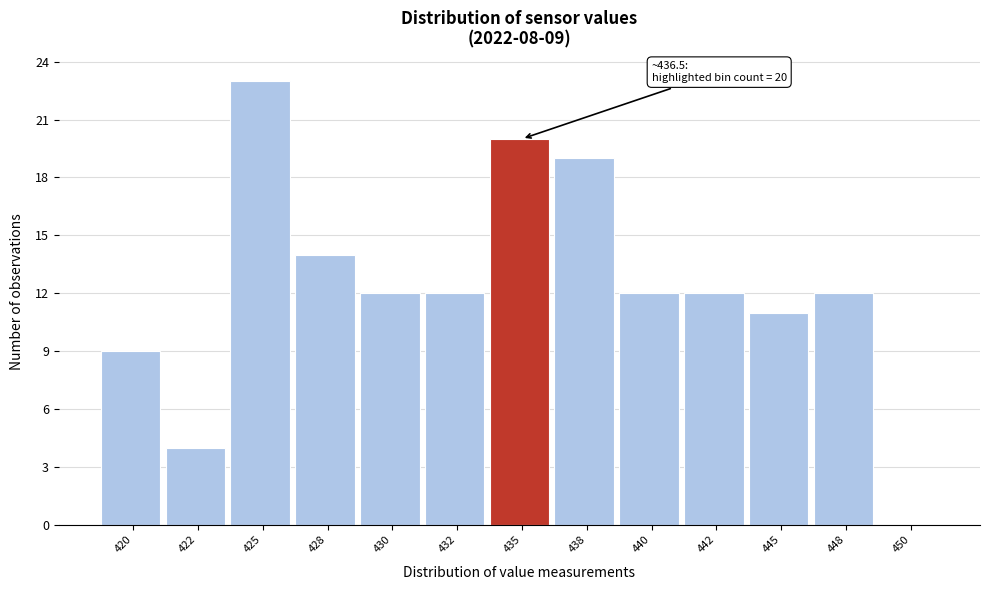

Reading left to right, extract all data points from this chart.

420=9	422=4	425=23	428=14	430=12	432=12	435=20	438=19	440=12	442=12	445=11	448=12	450=0